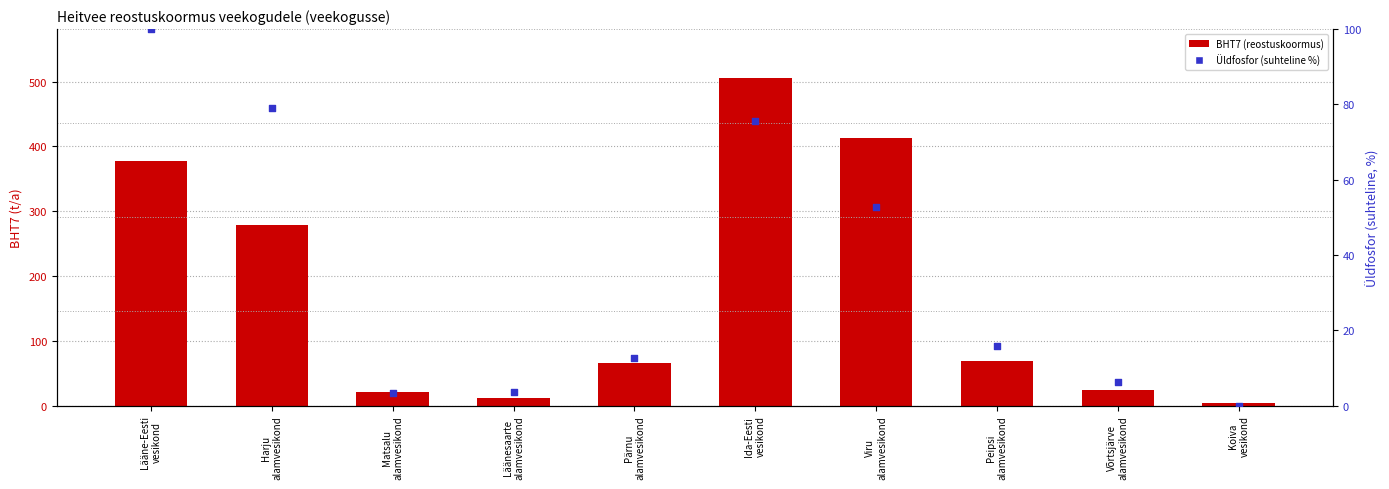

Which series has the largest total across all categories?

BHT7 (reostuskoormus)